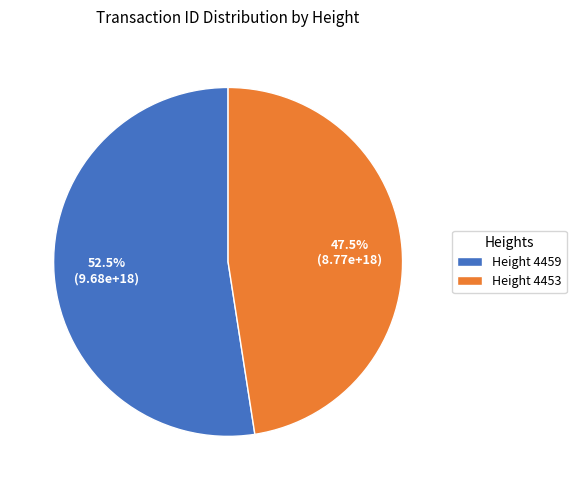

Which category has the biggest portion of the pie?

Height 4459